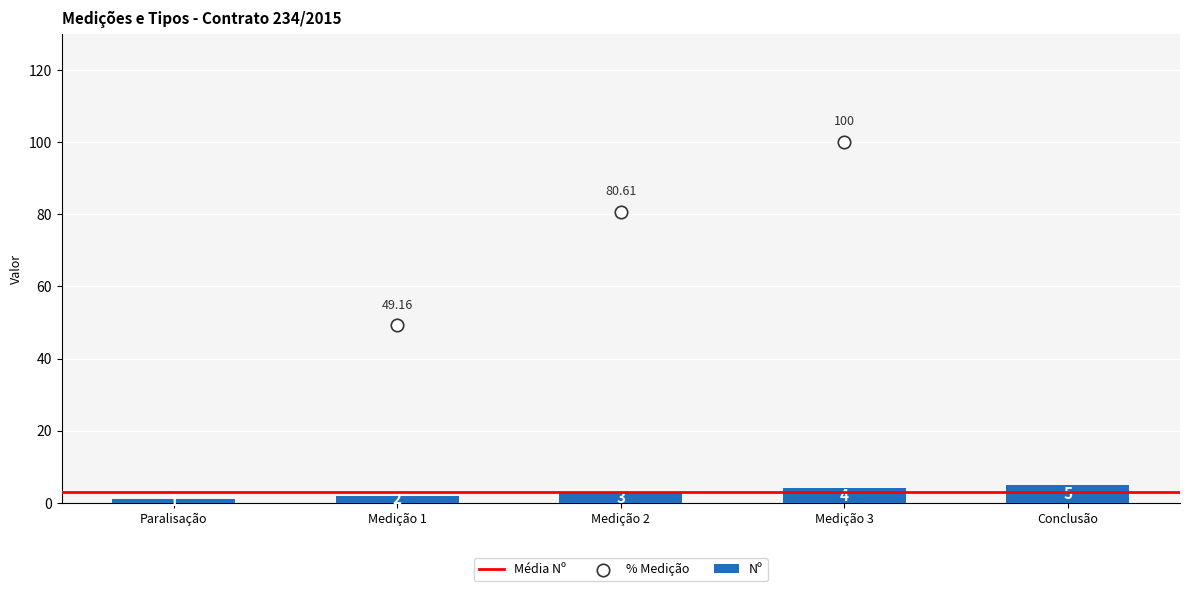

What is the average value of the Nº series?

3